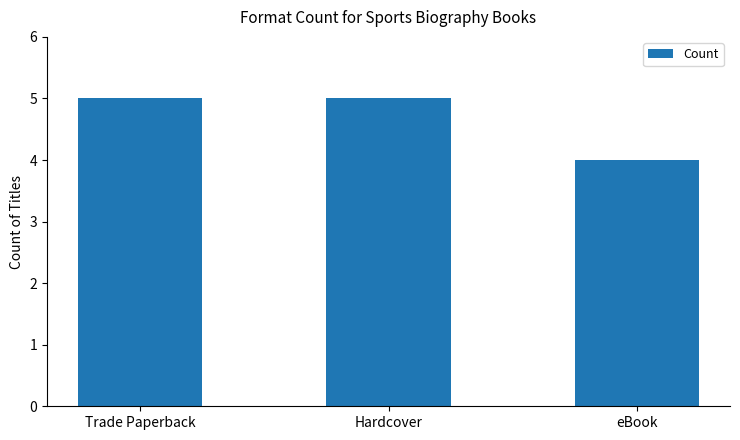

What is the label of the 1st bar from the right?

eBook